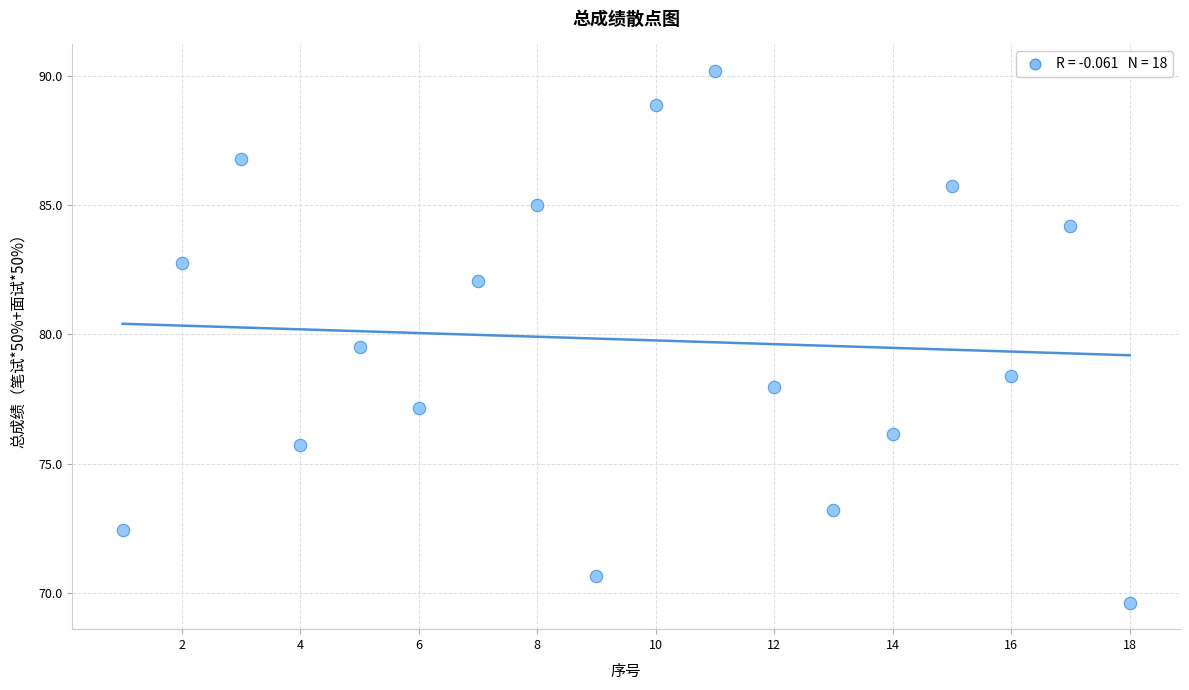

What is the range of Y values (max minus min)?

20.6